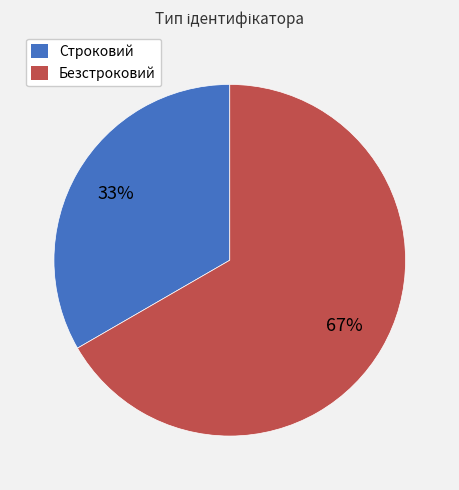

Which category has the biggest portion of the pie?

Безстроковий